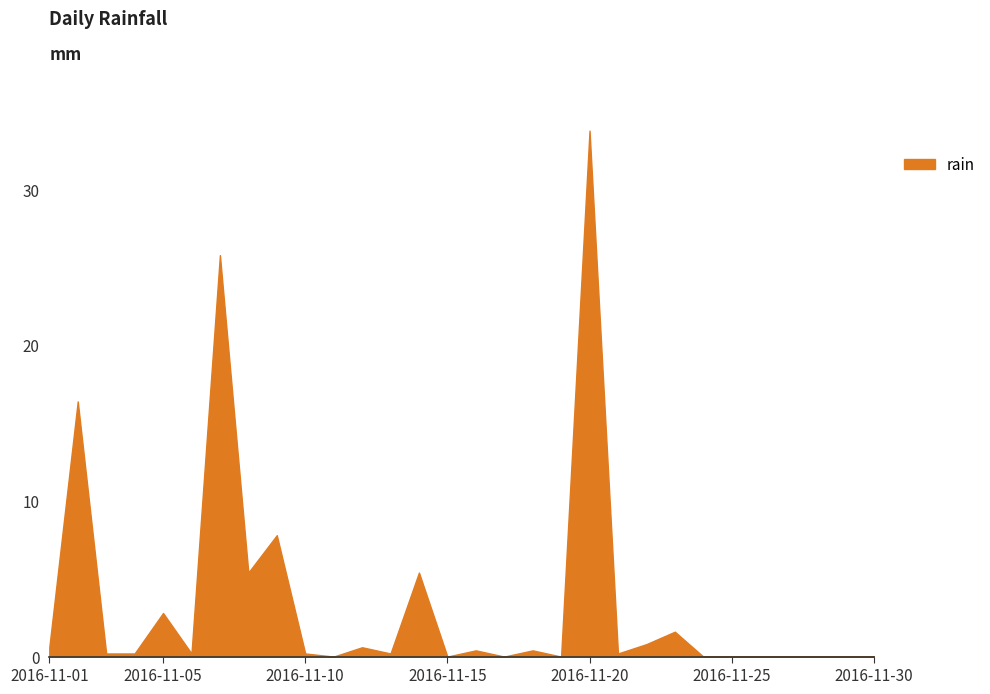

How many categories are shown in the chart?

30